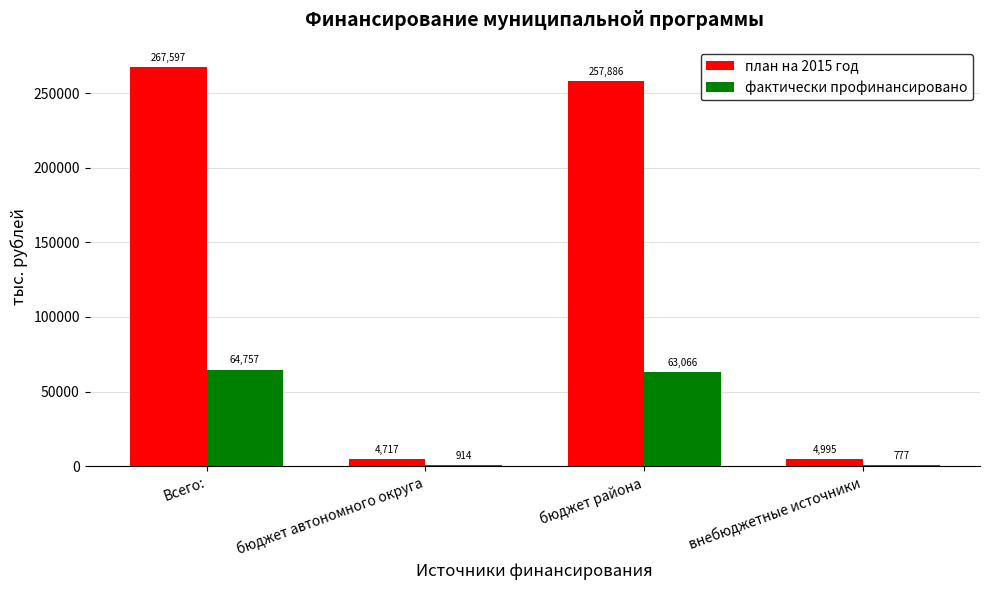

True or false: план на 2015 год has a value of 4716.5 at бюджет автономного округа.

True